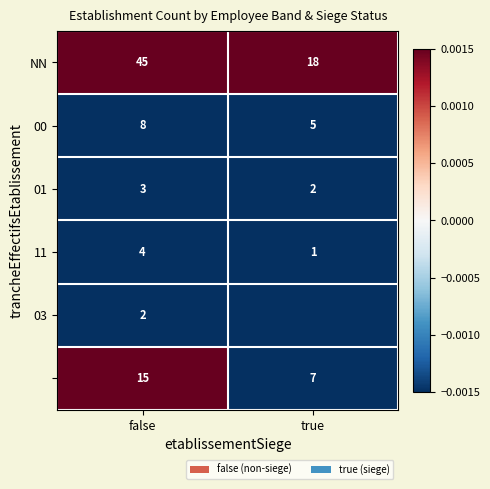

At which label does 01 reach its peak?

false